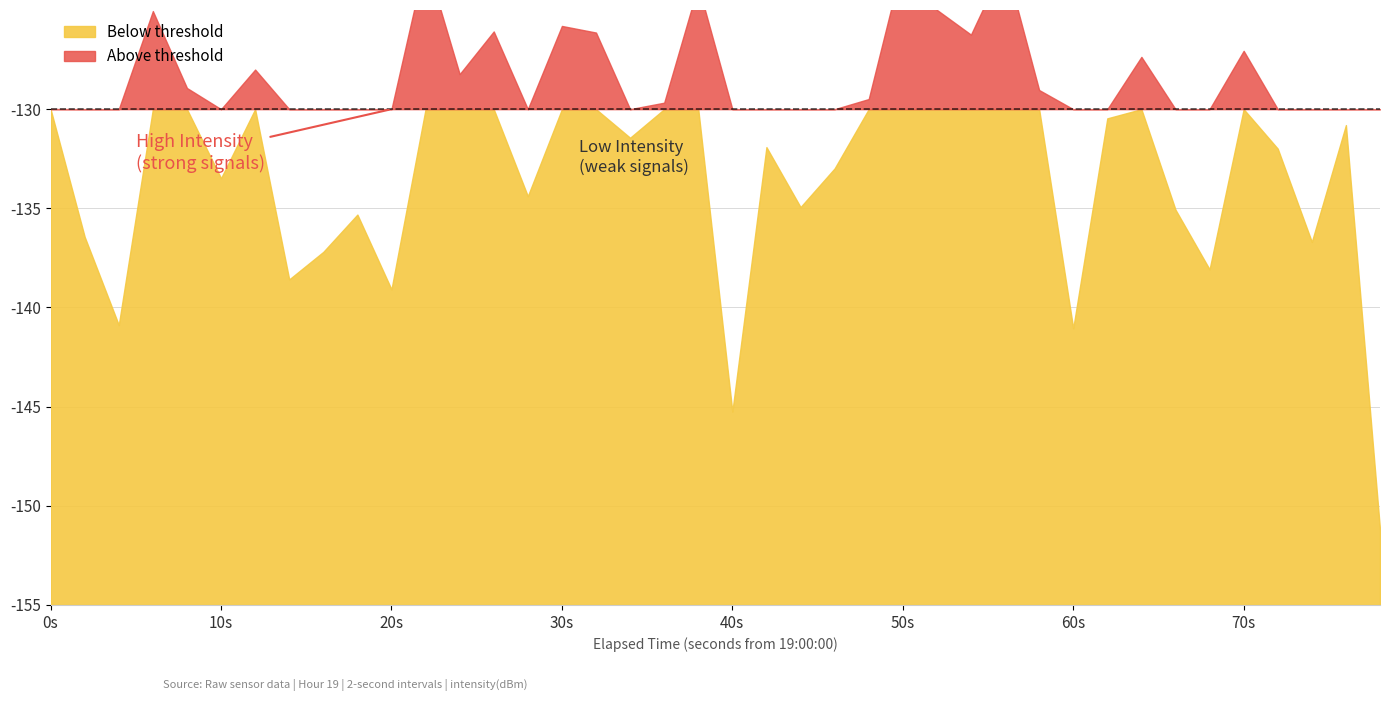

Between 1 and 20, which is larger?

1